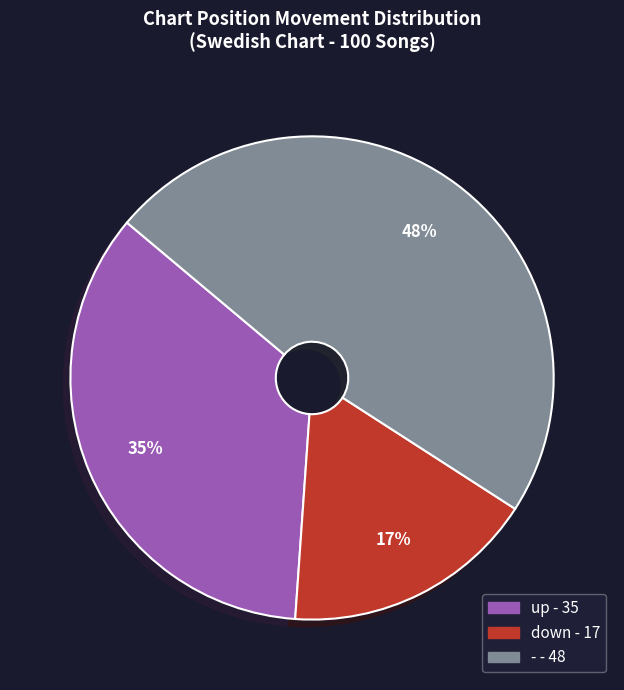

Between up and down, which is larger?

up